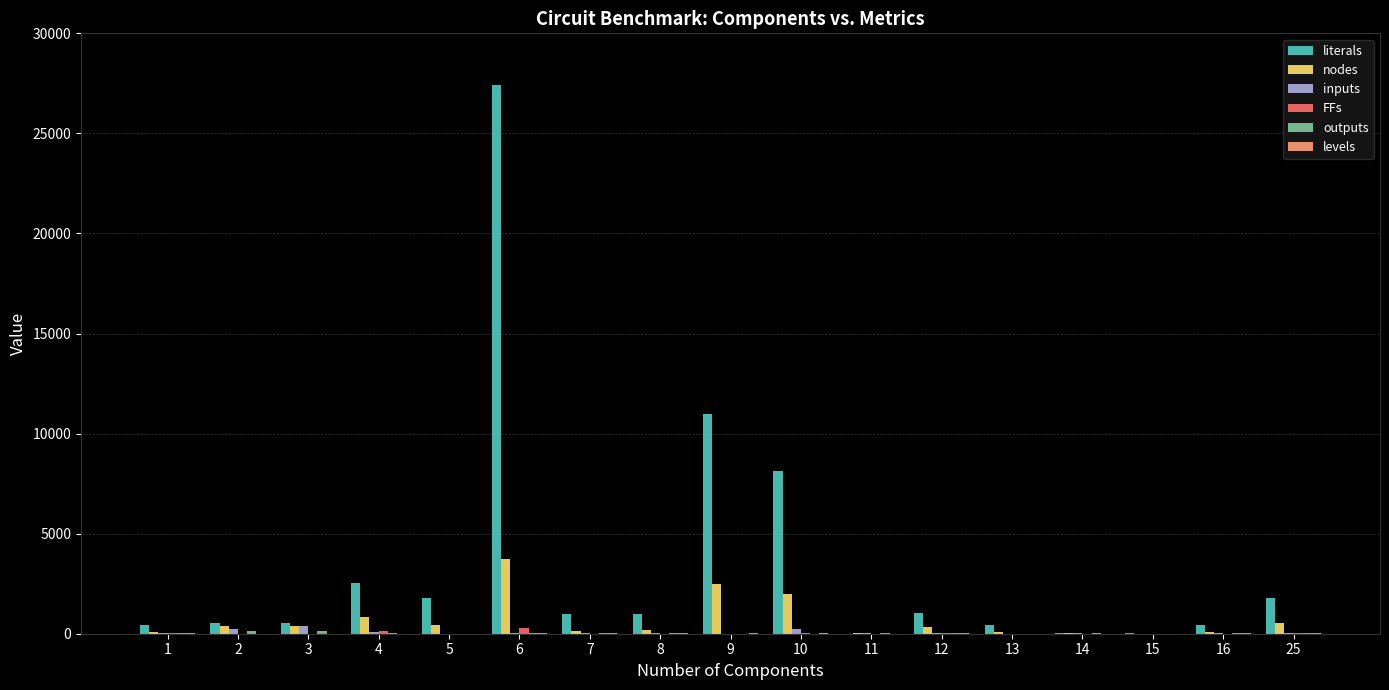

Which series has the largest total across all categories?

literals